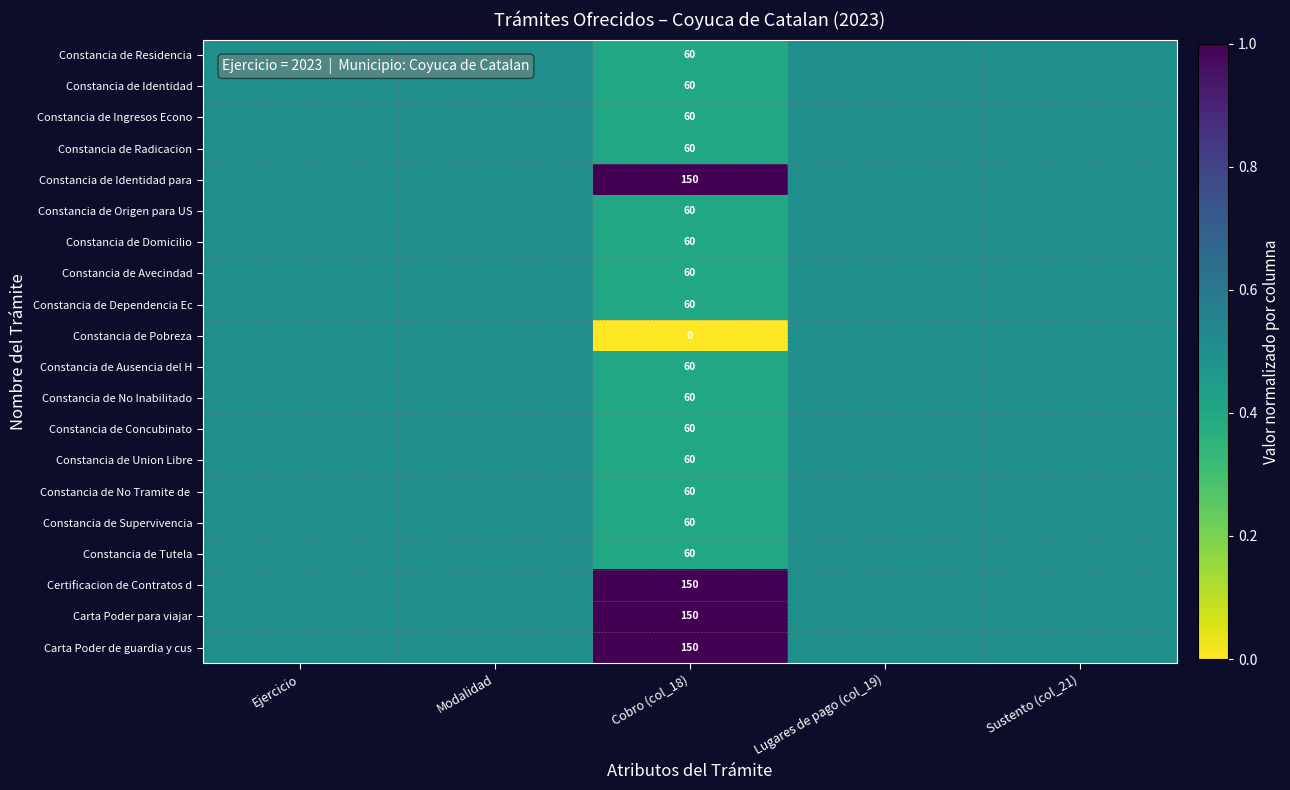

The value of Constancia de Avecindad at Cobro (col_18) is 60.0. True or false?

True